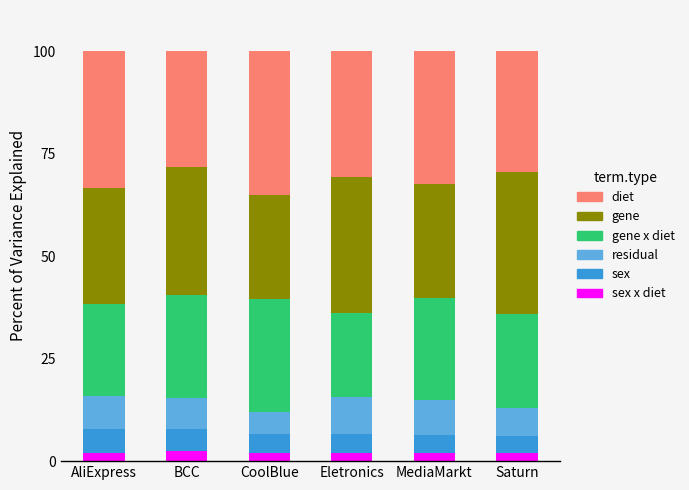

Count the number of data series in this chart.

6